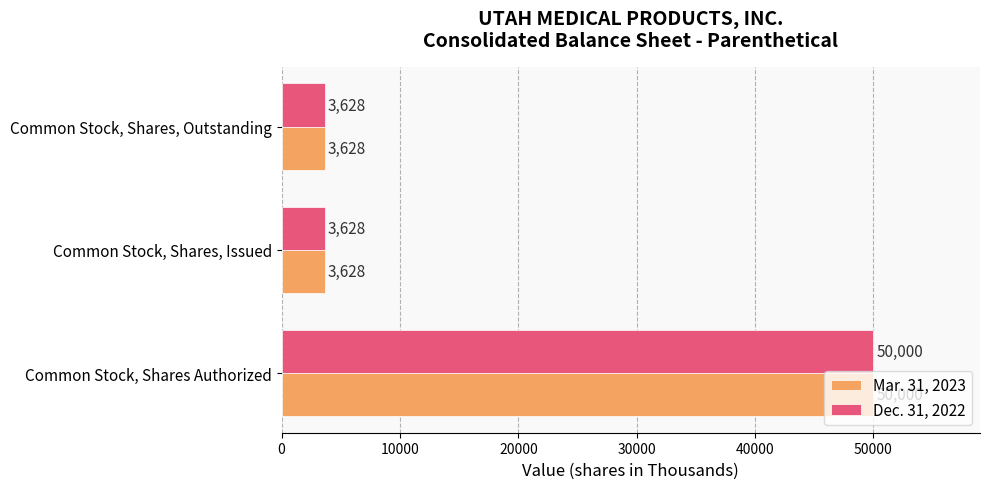

Which category has the highest value in the Dec. 31, 2022 series?

Common Stock, Shares Authorized